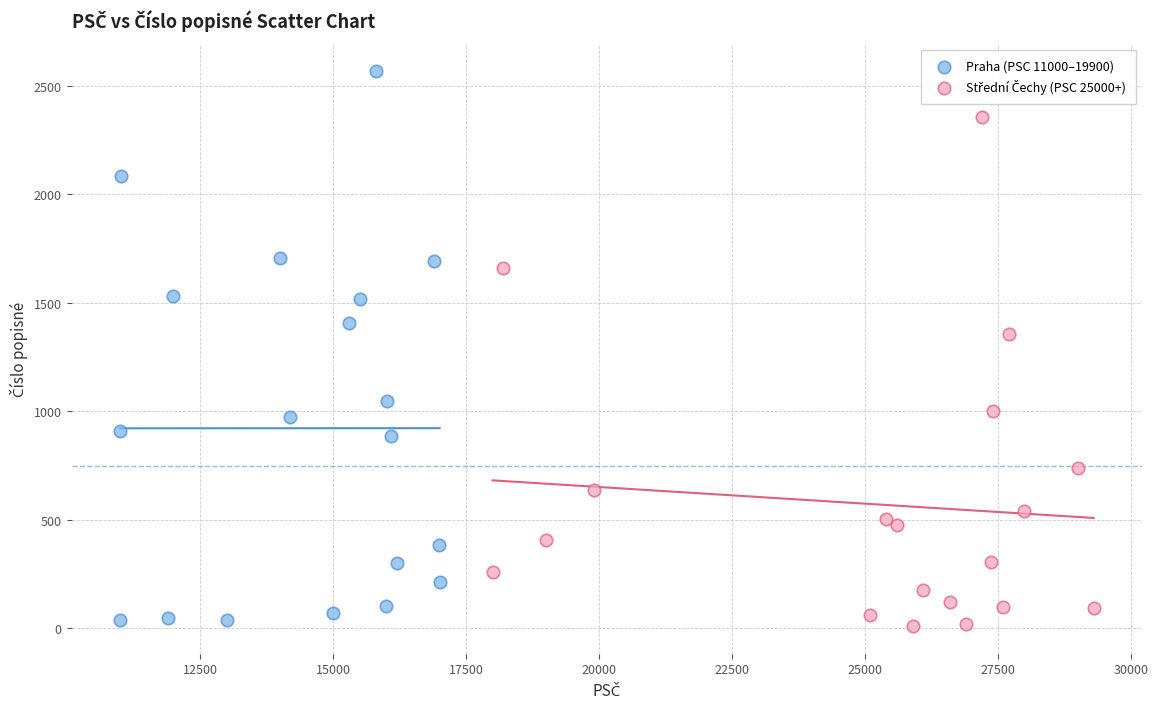

Which series has the largest Y range (max minus min)?

Praha (PSC 11000–19900)